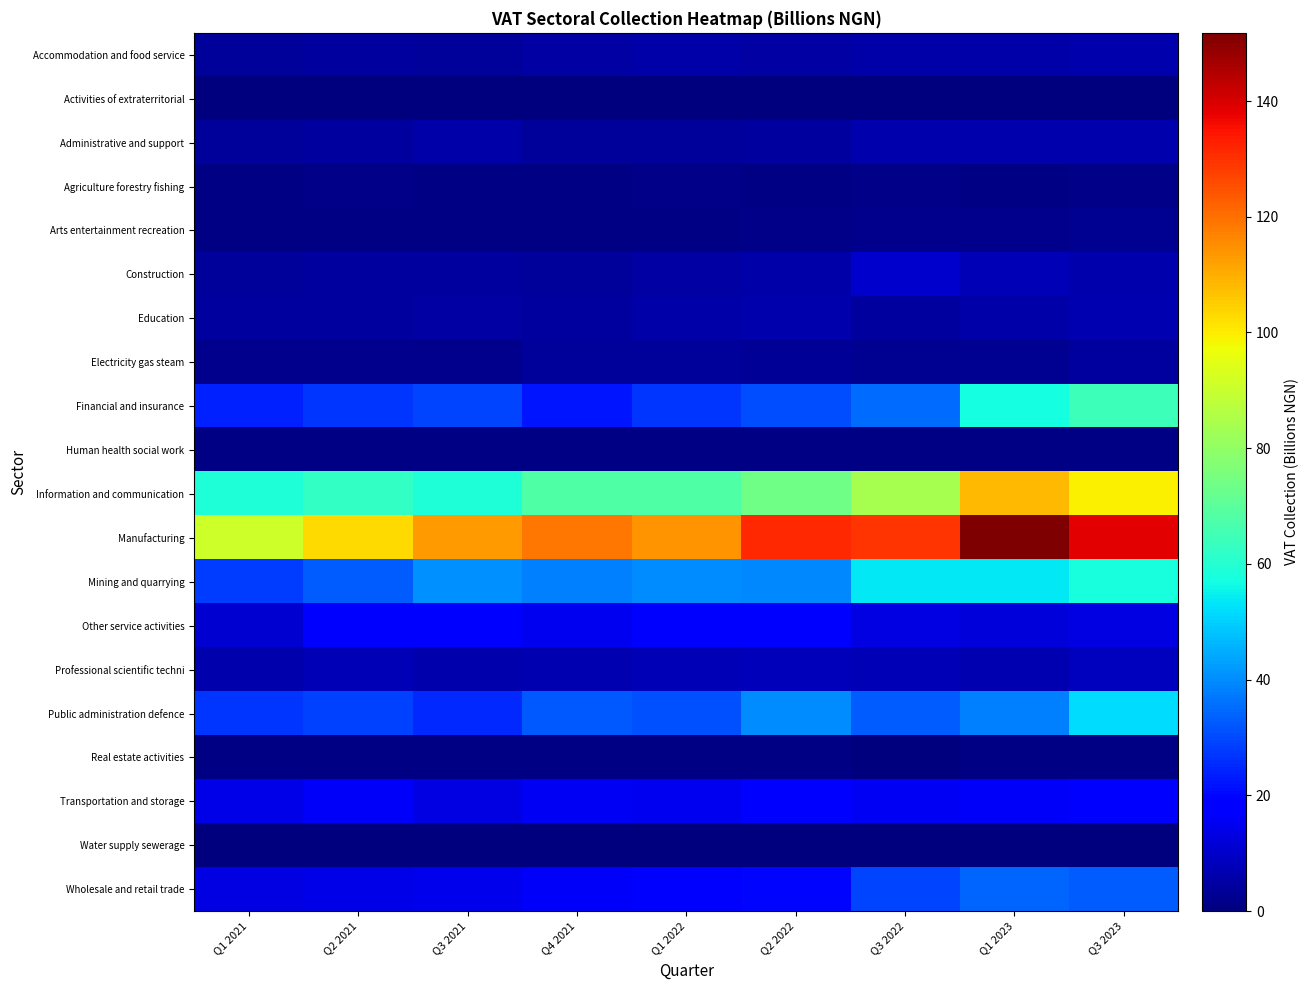

Which series has the widest spread of values?

Manufacturing